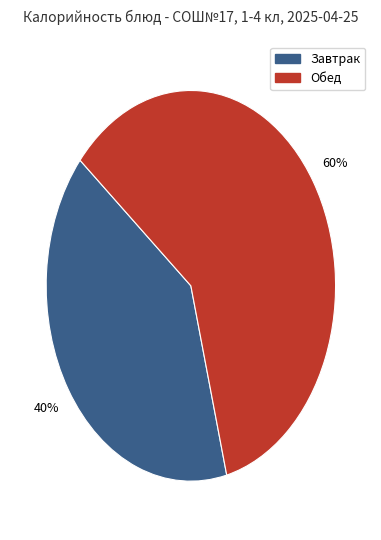

What is the ratio of the value at Завтрак to the value at Обед?

0.7